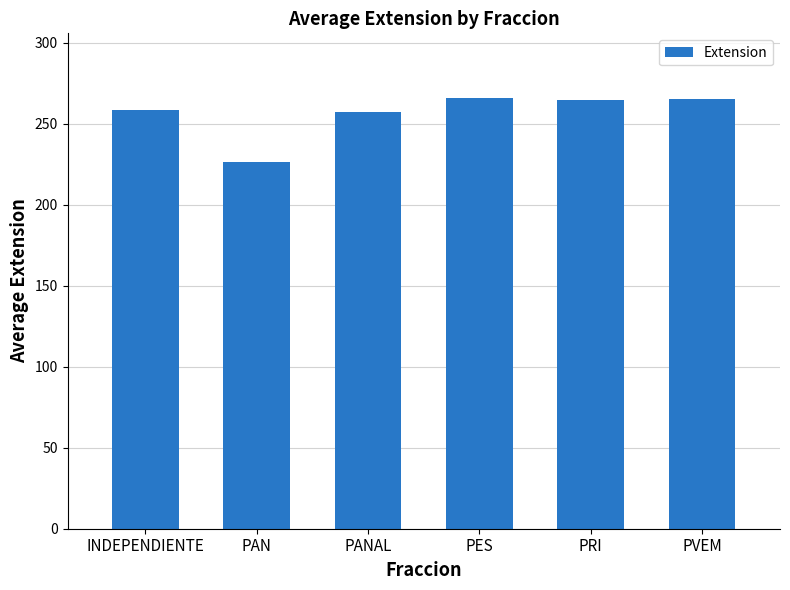

How many data points does each series have?

6